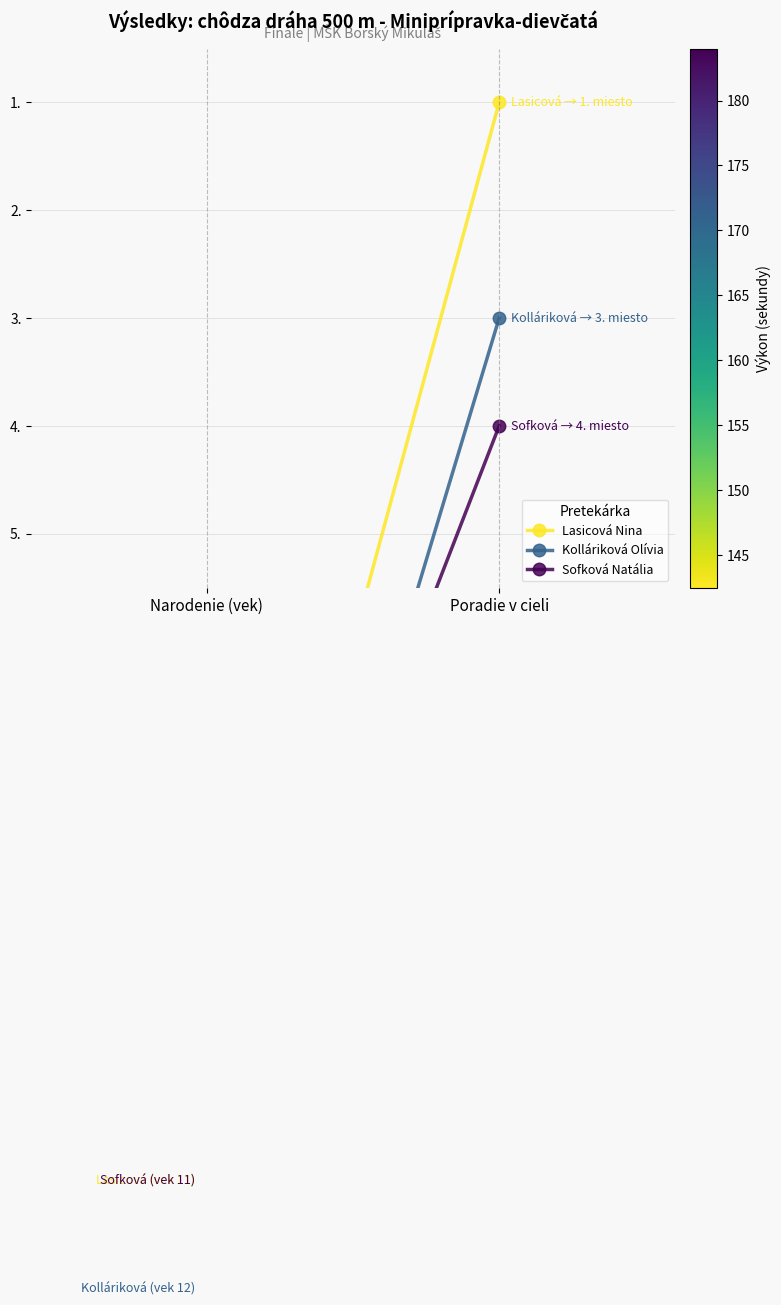

How many lines are shown in the chart?

3